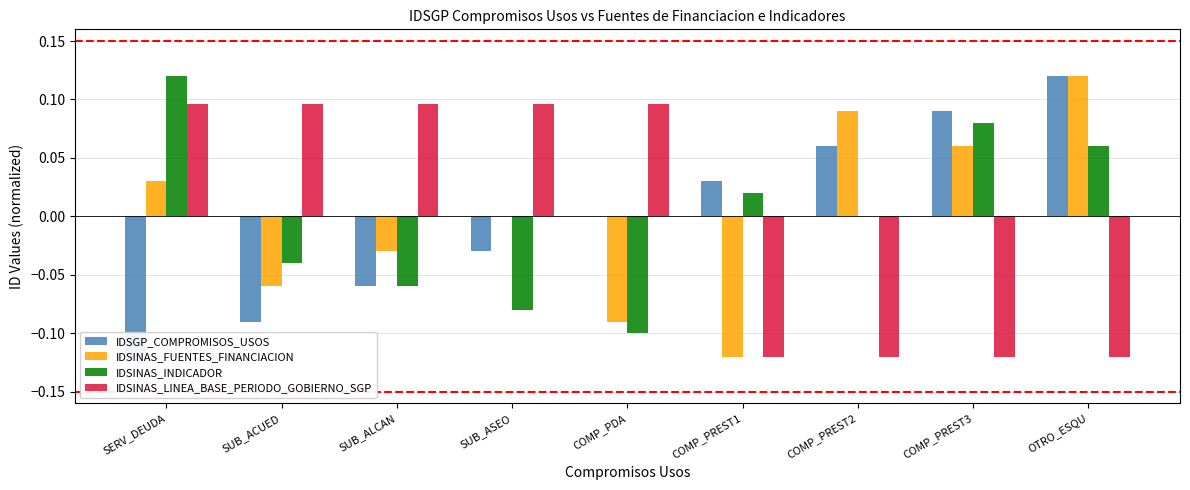

List the labels in order of IDSGP_COMPROMISOS_USOS value, smallest first.

SERV_DEUDA, SUB_ACUED, SUB_ALCAN, SUB_ASEO, COMP_PDA, COMP_PREST1, COMP_PREST2, COMP_PREST3, OTRO_ESQU